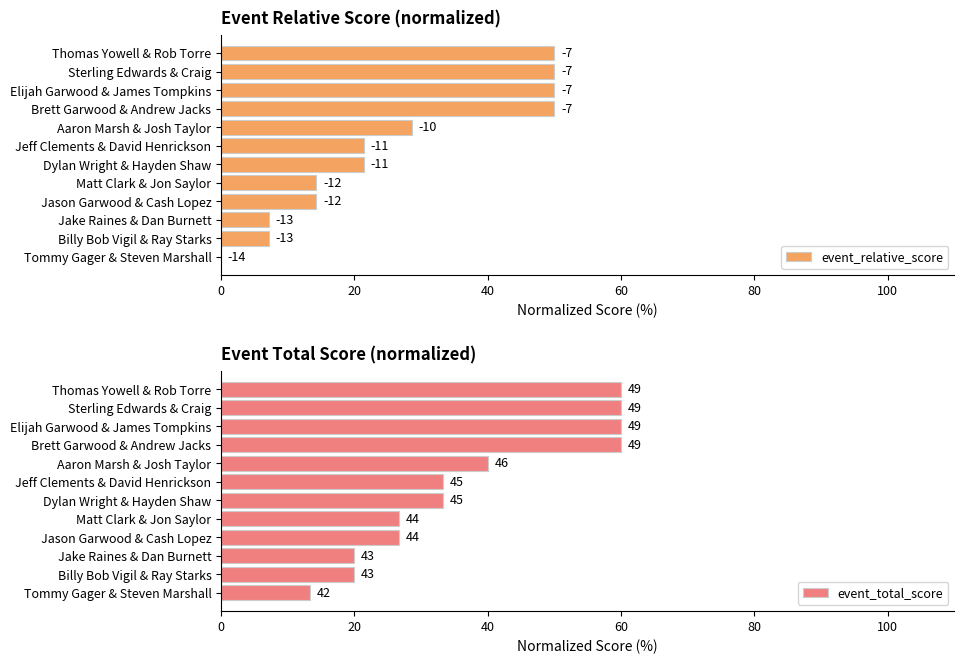

The event_total_score series shows 12.8 at Dylan Wright & Hayden Shaw. True or false?

False